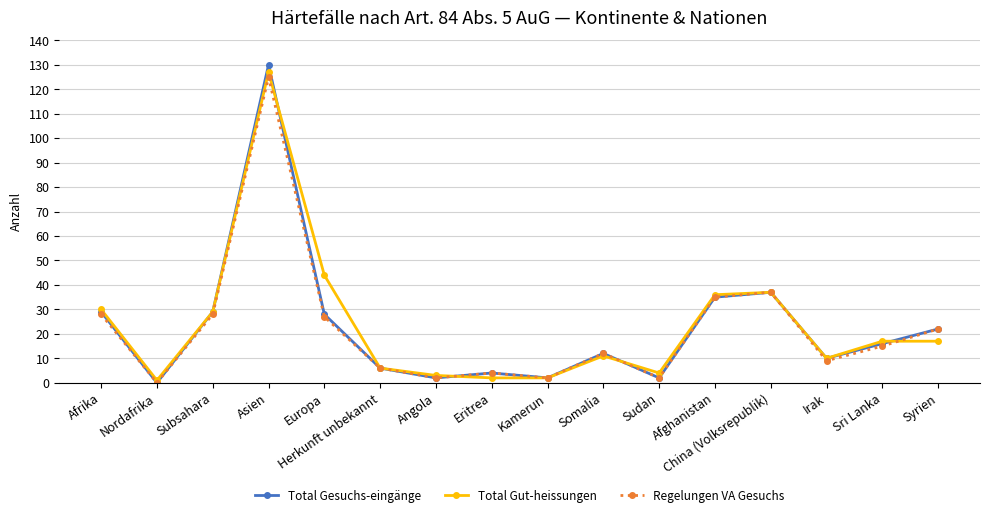

Which series has the widest spread of values?

Total Gesuchs-eingänge